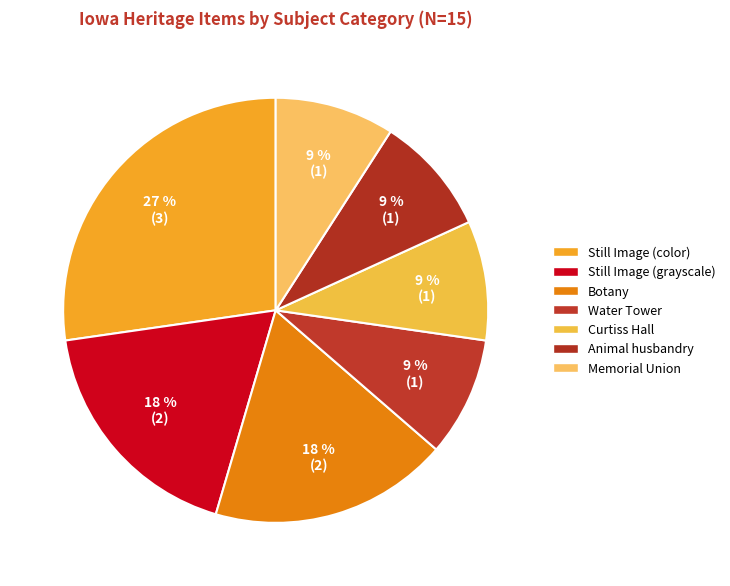

What is the total percentage of Animal husbandry and Curtiss Hall?

18.2%